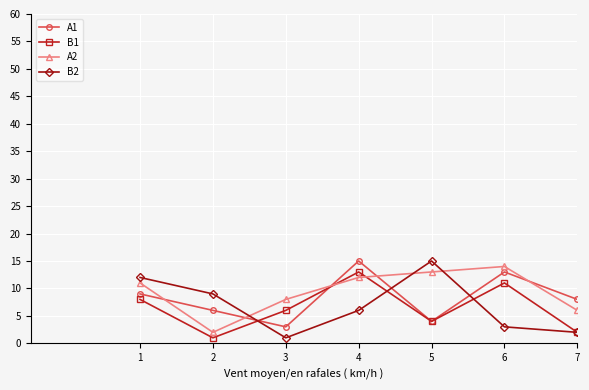

True or false: B2 and A2 cross at least once.

True